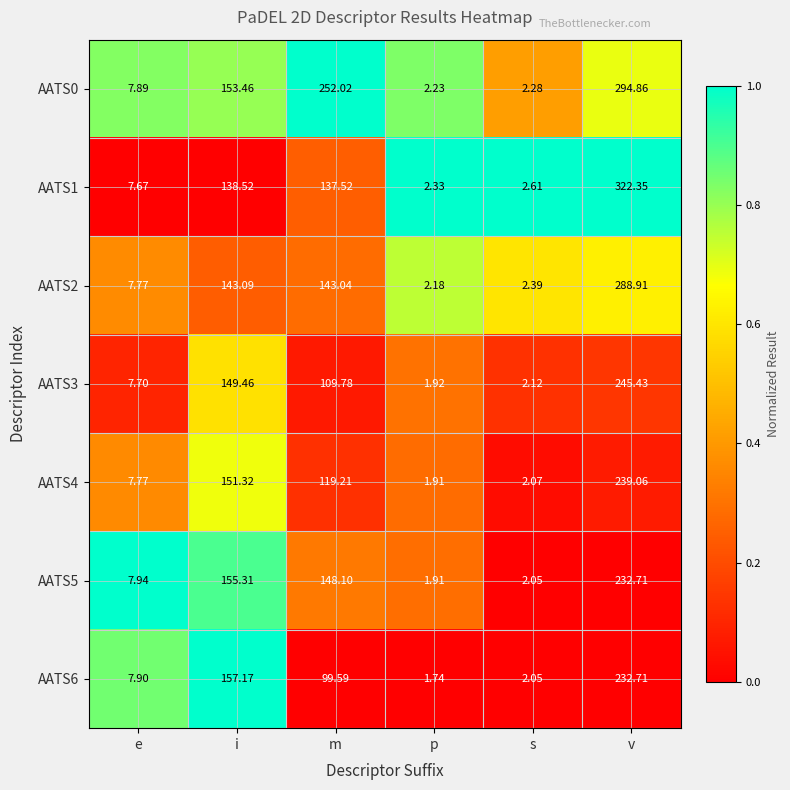

Which series has the largest total across all categories?

AATS0